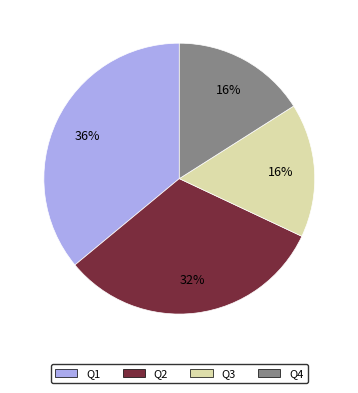

To the nearest percent, what is the combined percentage of Q3 and Q1?

52%